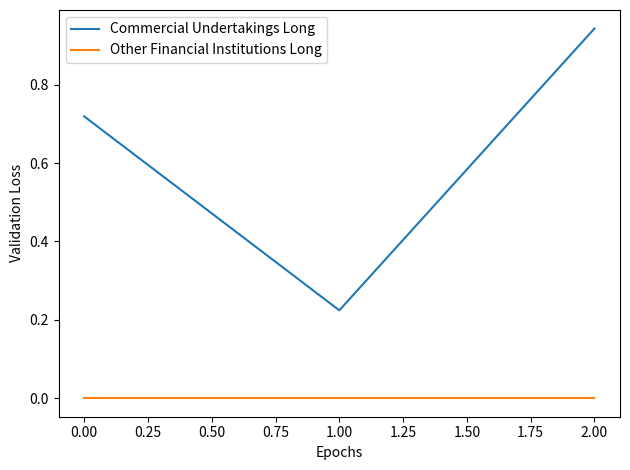

List the series in order of their peak value, lowest first.

Other Financial Institutions Long, Commercial Undertakings Long